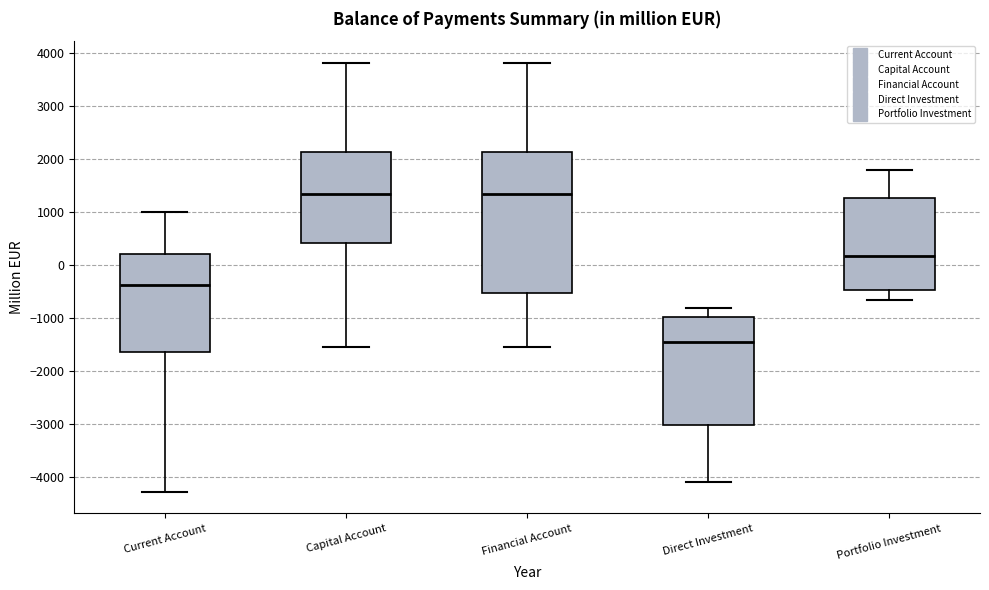

Reading left to right, read every box against the y-axis: the position of its median line, the range the box covers, and the ends of its whiskers. The values are not printed on the chart, so give them approximately, as read against the axis.

Current Account: median -400, box -1700 to 200, whiskers -4300 to 1000
Capital Account: median 1300, box 400 to 2100, whiskers -1500 to 3800
Financial Account: median 1300, box -500 to 2100, whiskers -1500 to 3800
Direct Investment: median -1500, box -3000 to -1000, whiskers -4100 to -800
Portfolio Investment: median 200, box -500 to 1300, whiskers -700 to 1800